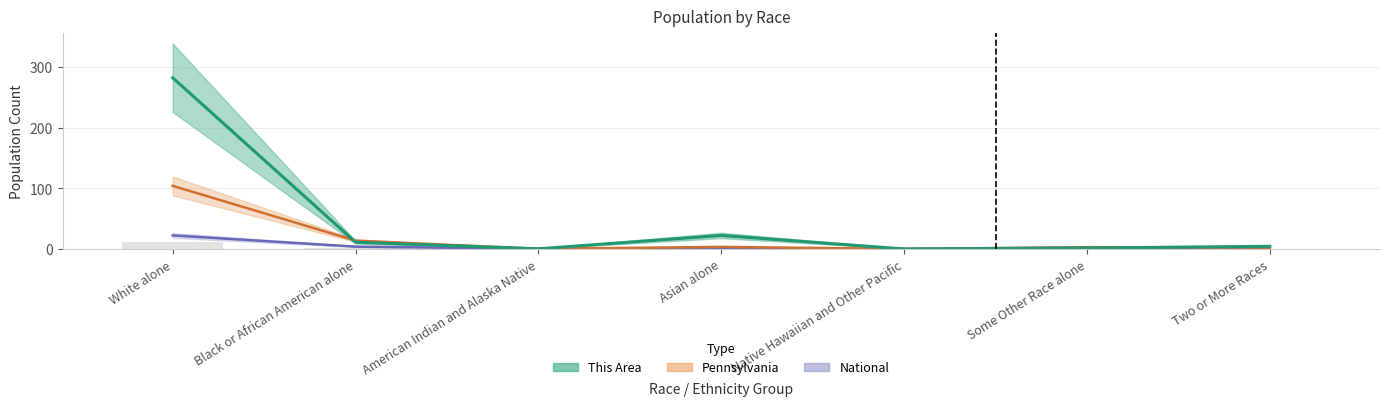

Are the bars horizontal?

No